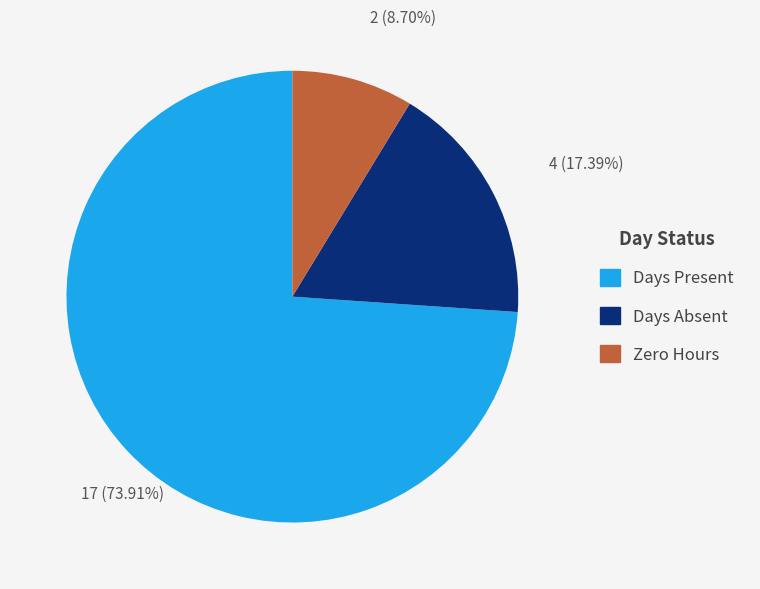

Is there any slice that represents more than half of the pie?

Yes